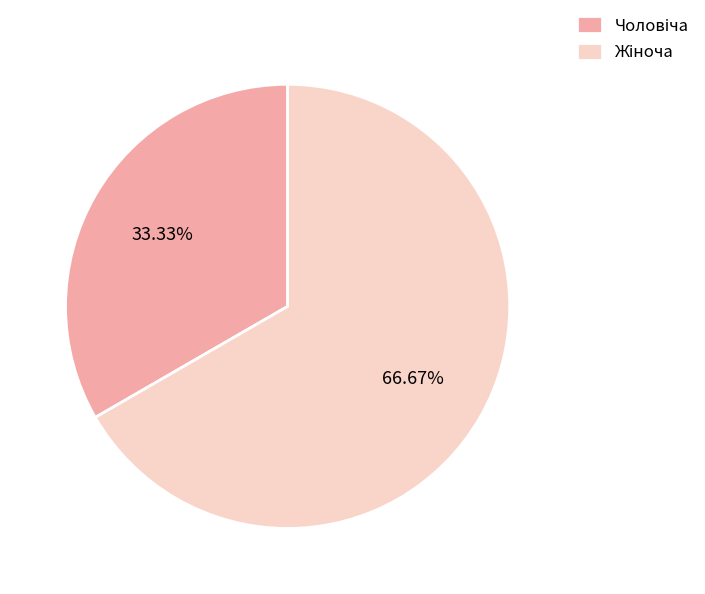

How many segments does this pie chart have?

2